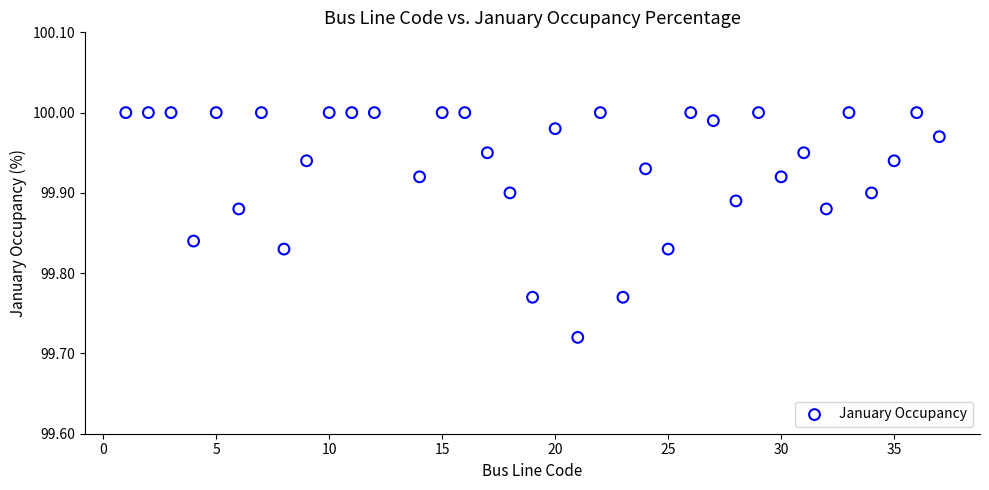

What is the range of X values (max minus min)?

36.0